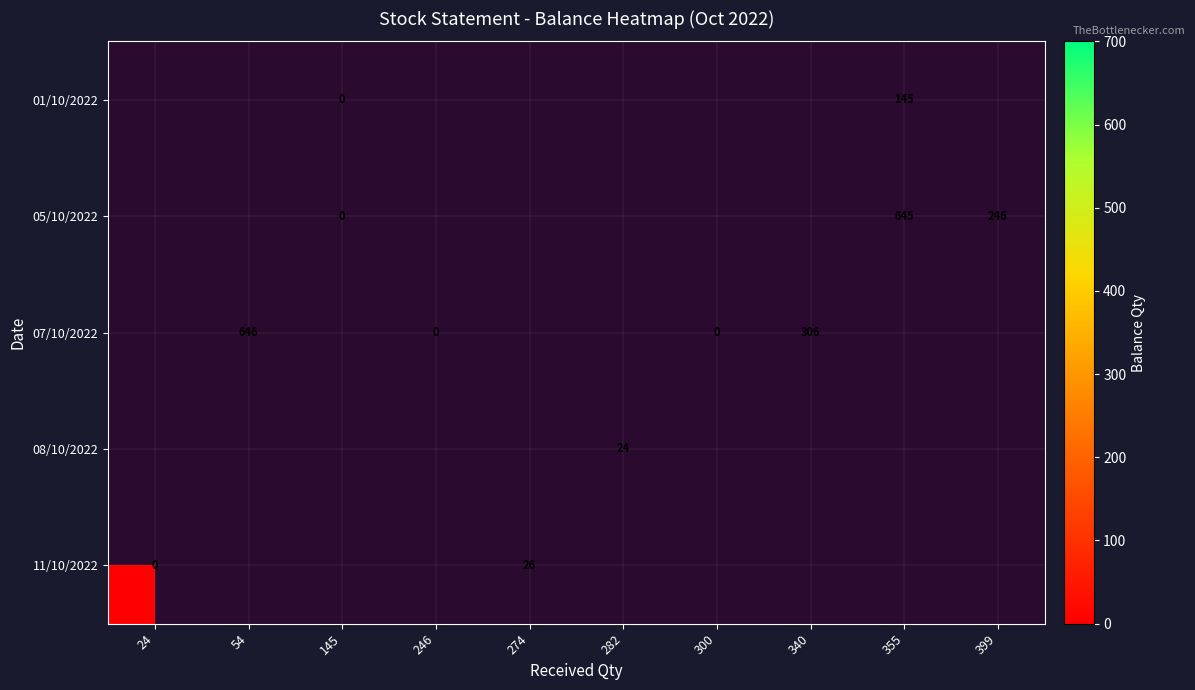

How many data points does each series have?

10